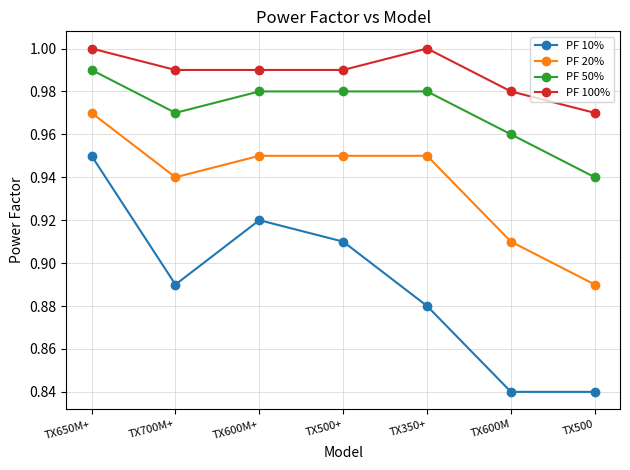

True or false: PF 20% has a value of 0.6 at TX500+.

False